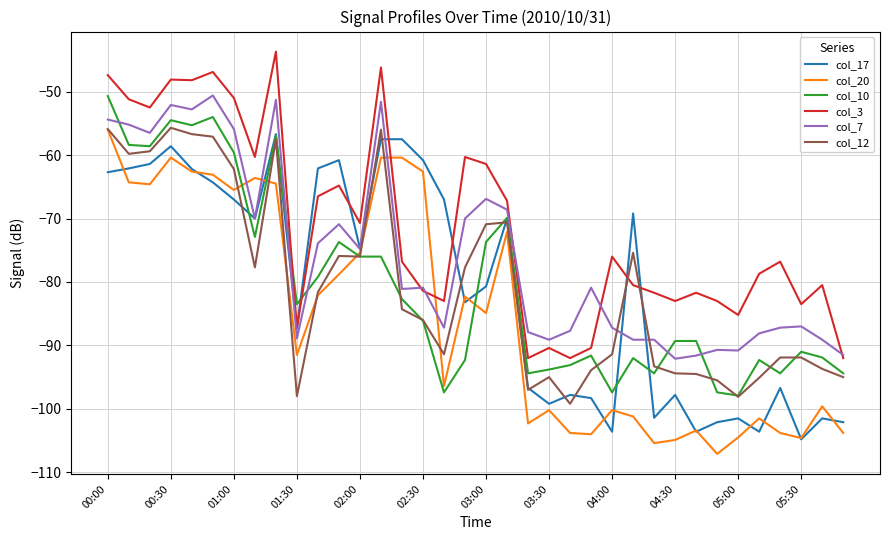

What is the maximum value shown in the chart?

-43.7